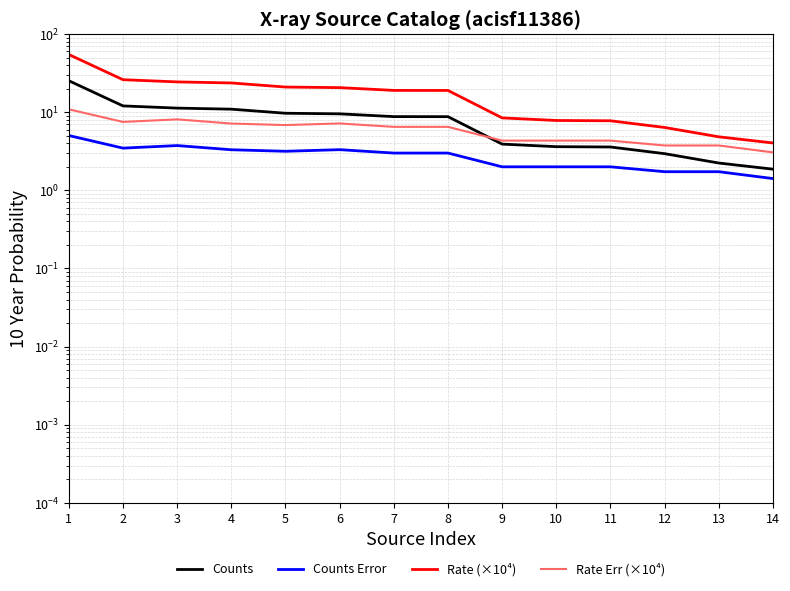

What is the value of the Counts point at the 6th from the left?

9.5